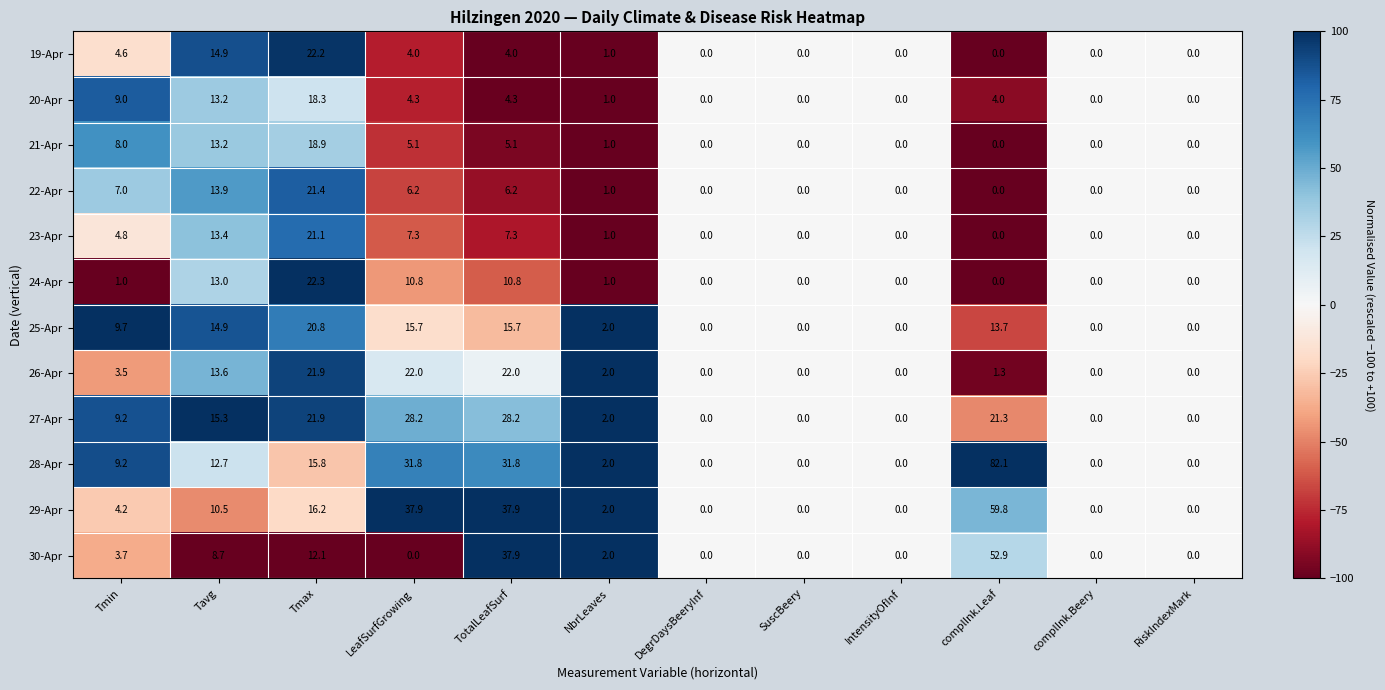

Between Tmin and Tavg, which series saw the biggest shift?

24-Apr